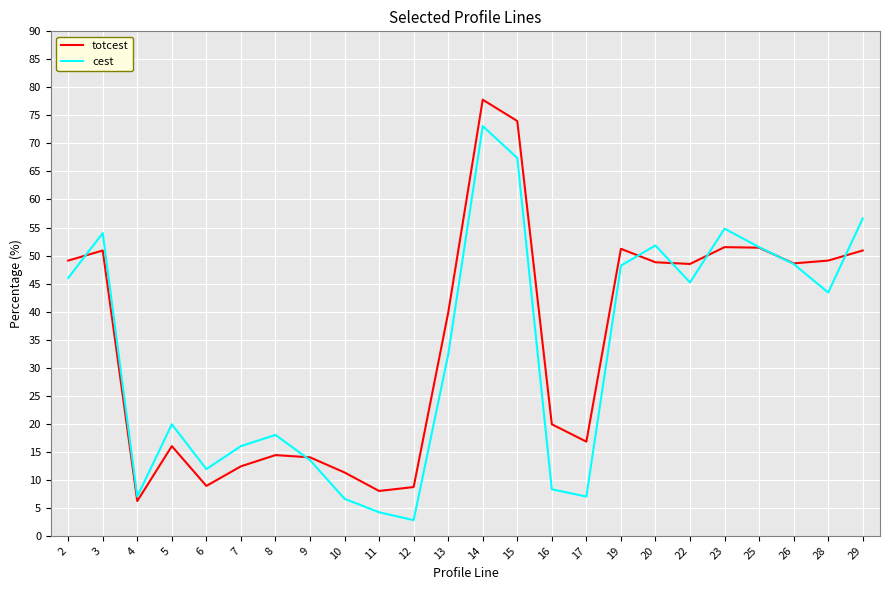

Where is totcest nearest to the value 42?

13